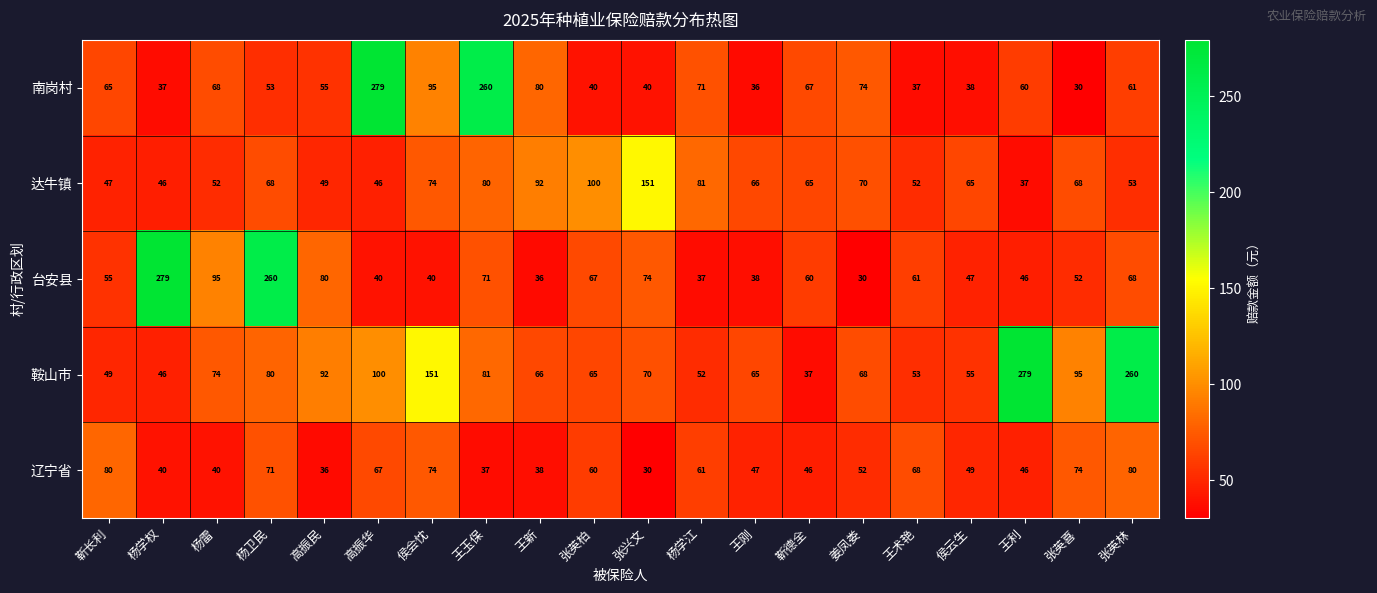

The value of 台安县 at 靳长利 is 32. True or false?

False